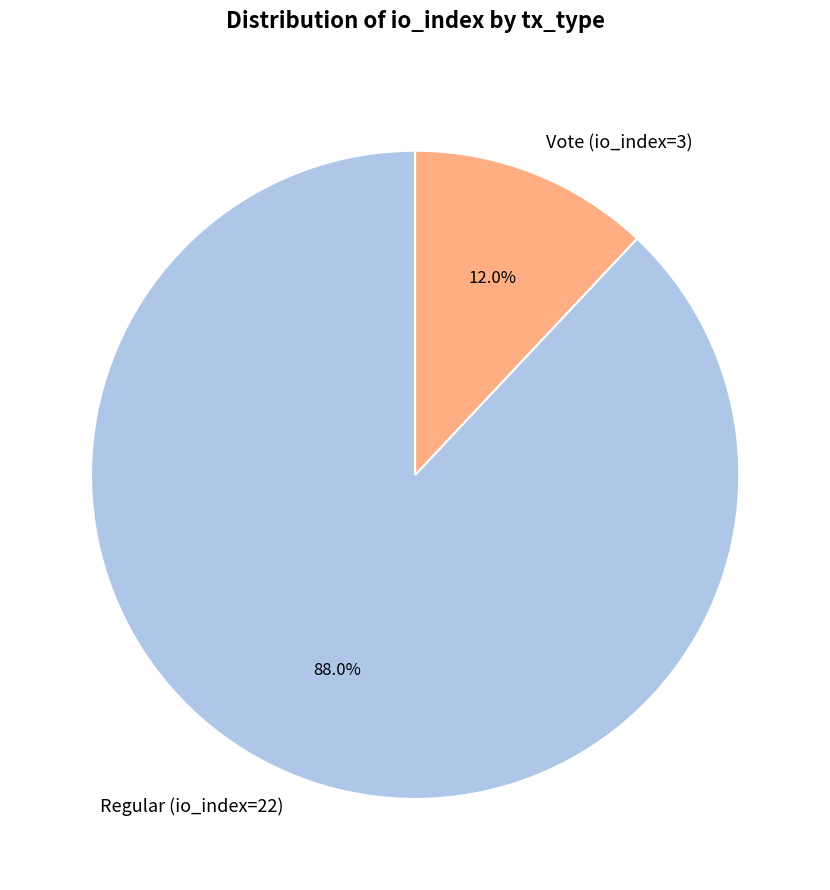

How many slices are in this pie chart?

2